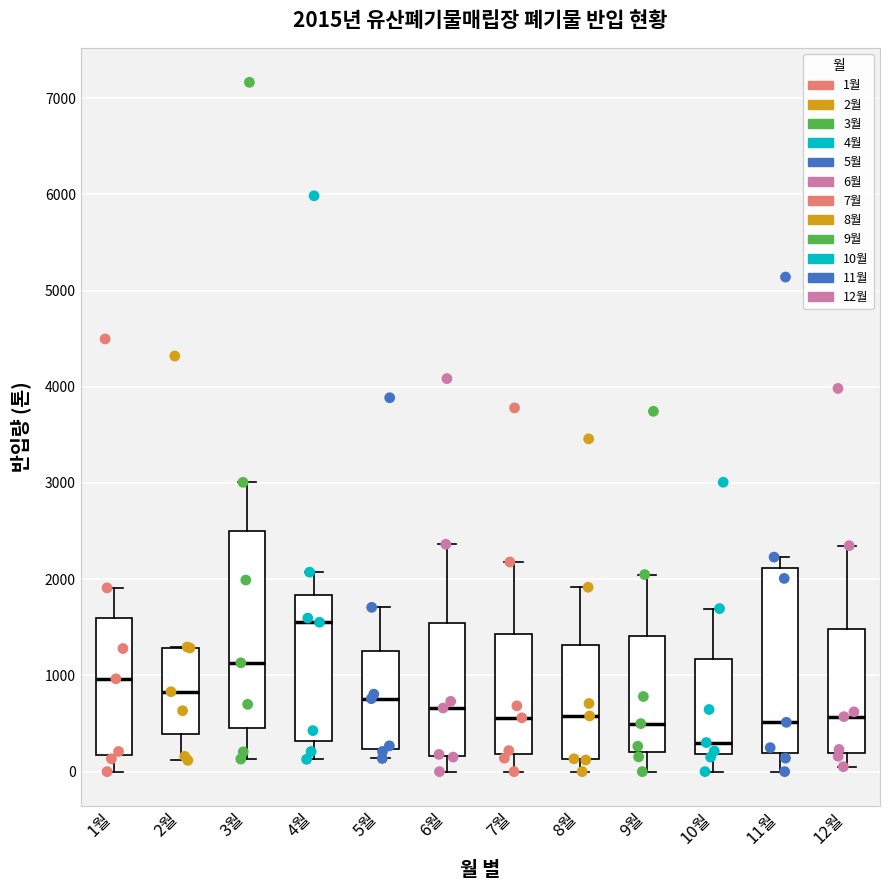

Which box has the lowest median line?

10월